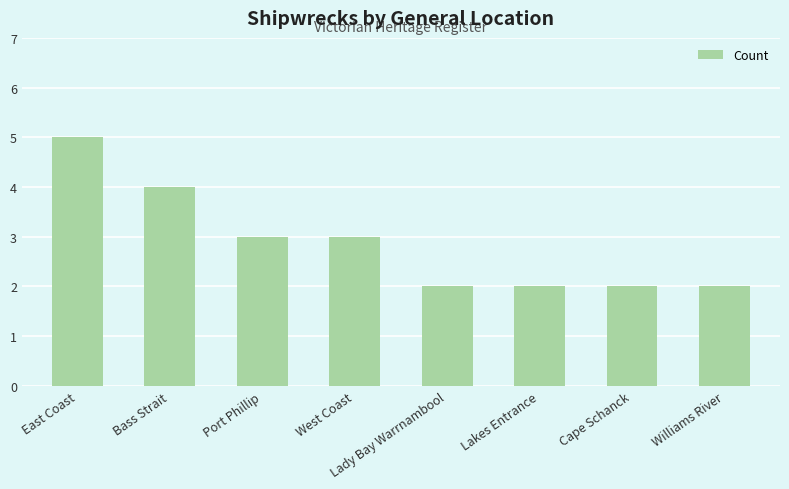

Reading right to left, what are all the values shown in this chart?

2	2	2	2	3	3	4	5